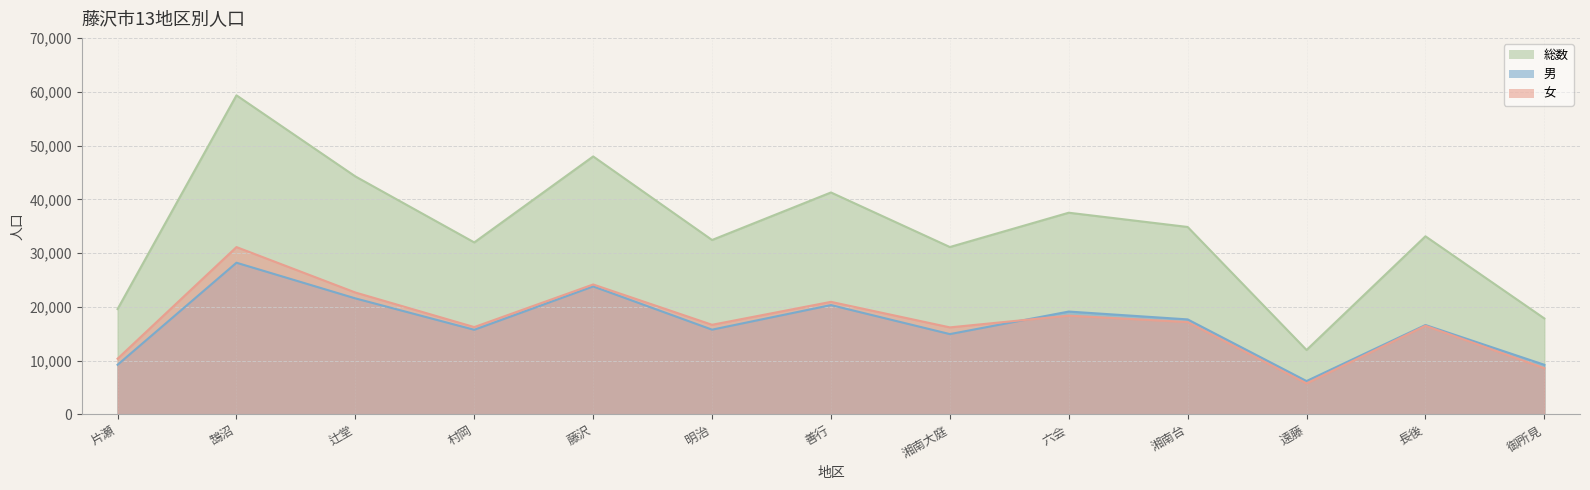

True or false: 総数 and 女 cross at least once.

False